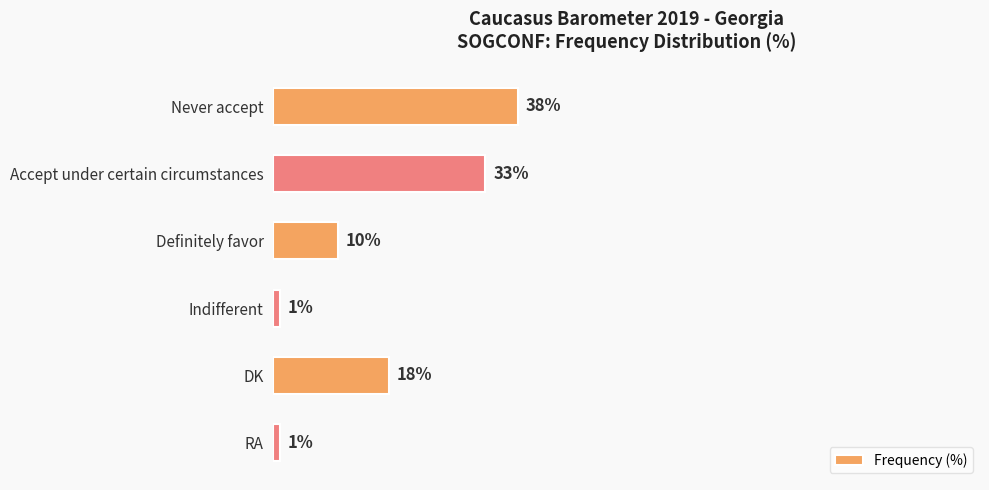

Which category has the highest value across all series?

Never accept